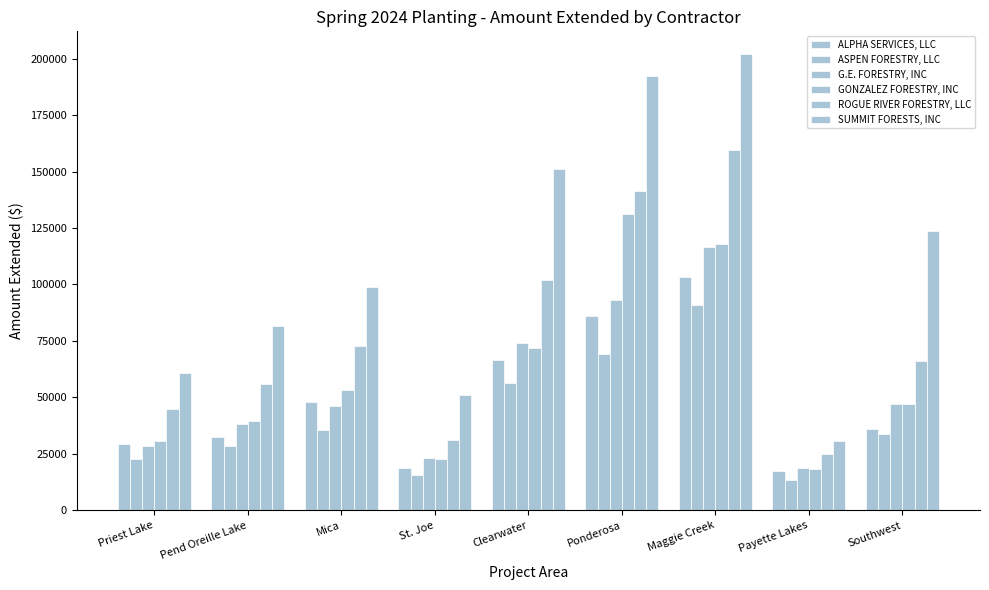

Rank the series by their maximum value, from lowest to highest.

ASPEN FORESTRY, LLC, ALPHA SERVICES, LLC, G.E. FORESTRY, INC, GONZALEZ FORESTRY, INC, ROGUE RIVER FORESTRY, LLC, SUMMIT FORESTS, INC